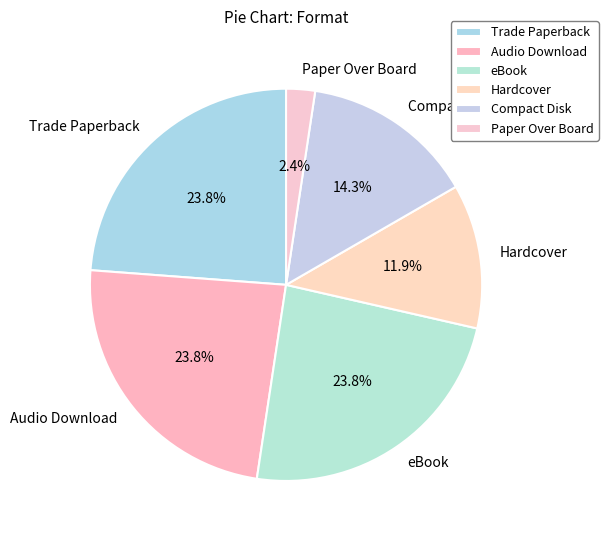

To the nearest percent, what is the difference between the Paper Over Board and Compact Disk slice percentages?

12%